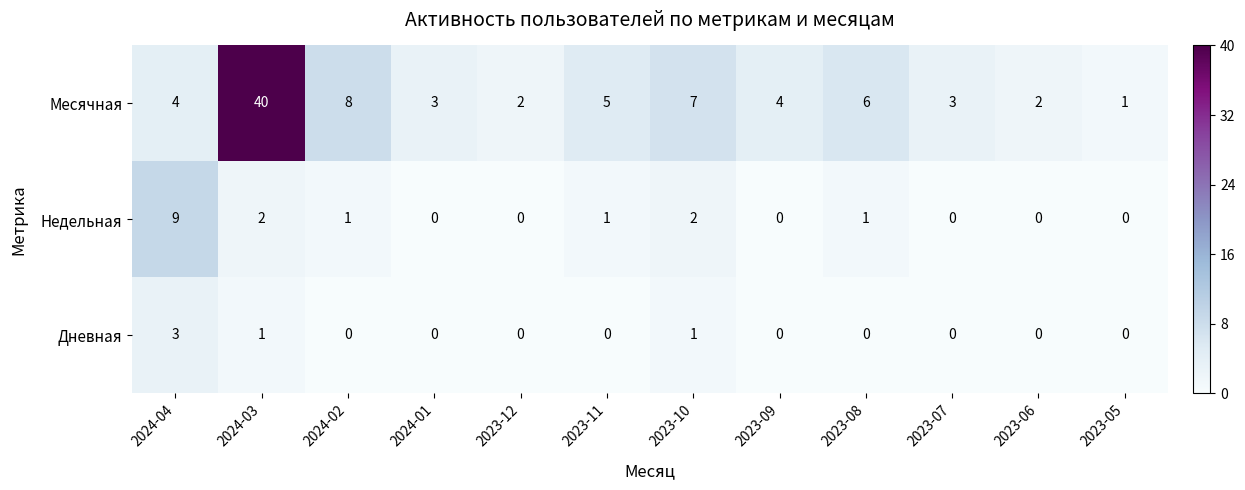

The value of Недельная at 2023-09 is 0. True or false?

True